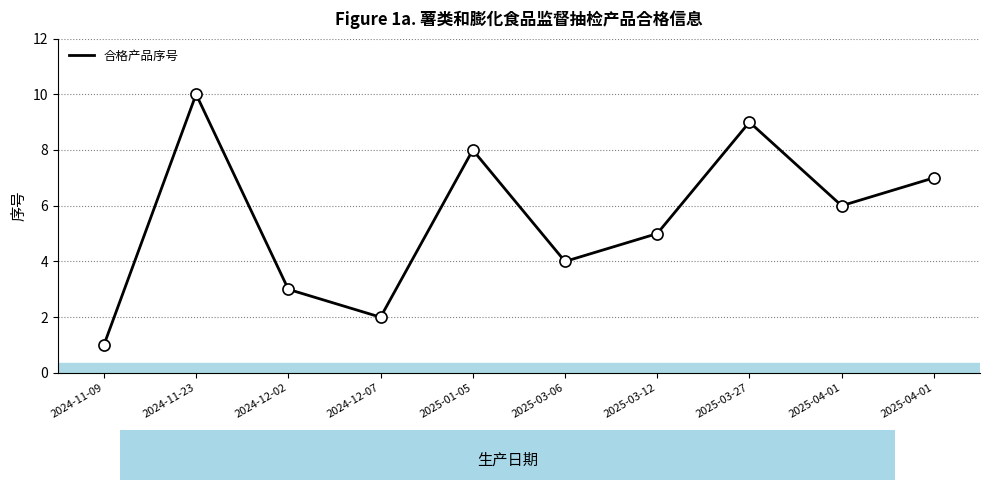

How many interior local peaks (higher than both neighbors) does the data have?

3